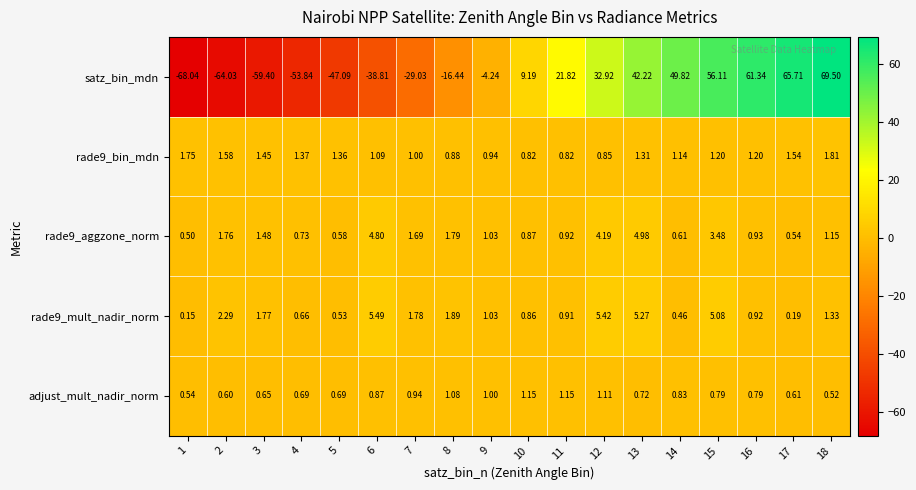

Which series changed the most between 1 and 2?

satz_bin_mdn